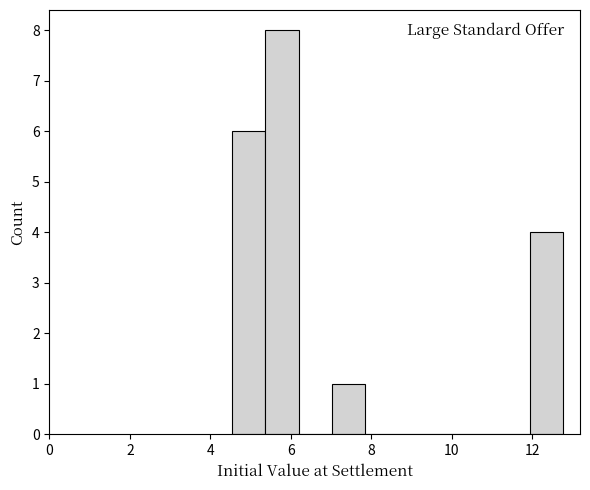

Reading left to right, list every bar in this chart as the range it spans on the x-axis followed by its height. Neither the bar edges nor the heights are printed on the chart, so give them approximately, as read against the axes.

4.6 to 5.4: 6
5.4 to 6.2: 8
6.2 to 7.0: 0
7.0 to 7.8: 1
7.8 to 8.6: 0
8.6 to 9.4: 0
9.4 to 10.4: 0
10.4 to 11.2: 0
11.2 to 12.0: 0
12.0 to 12.8: 4